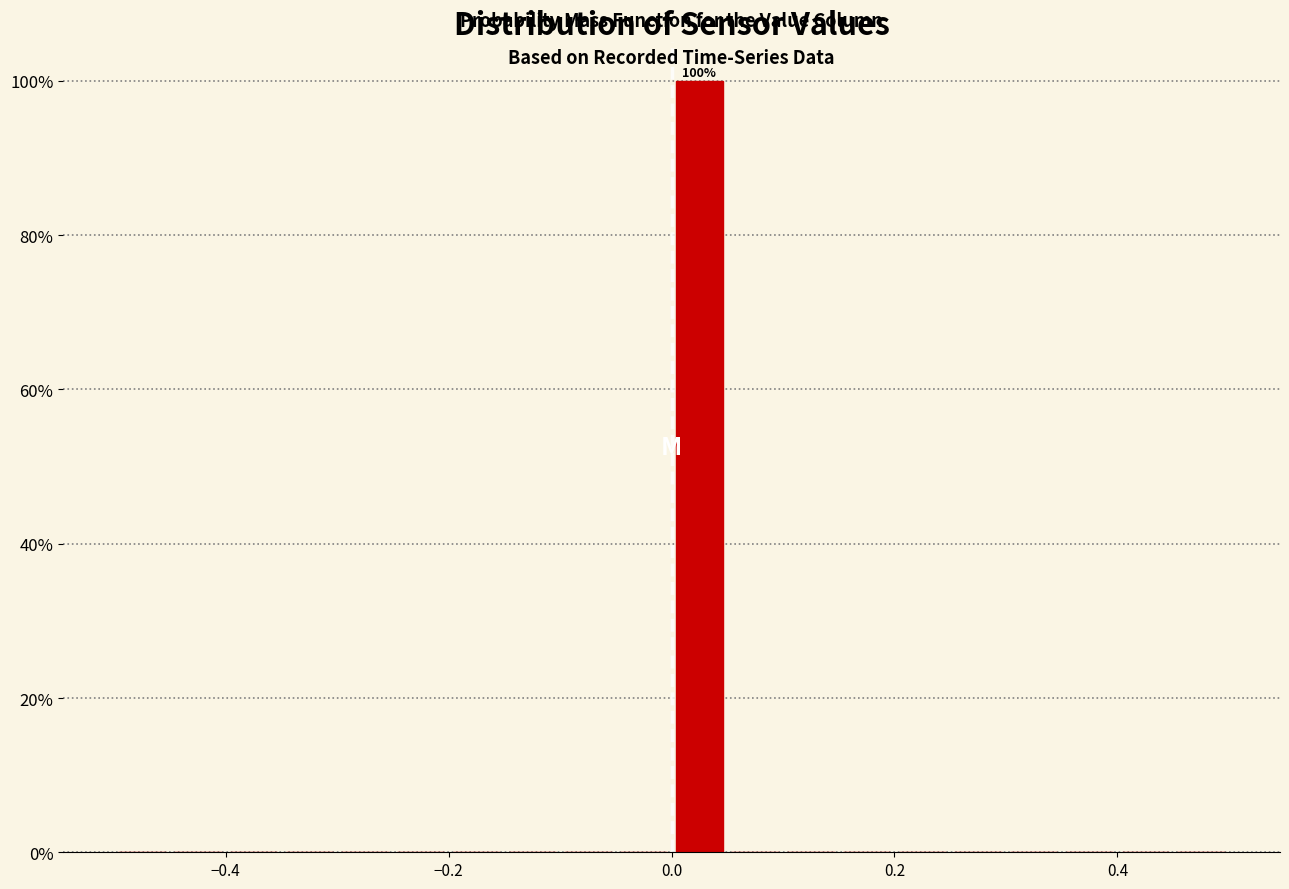

Read against the x-axis, roughly where is the centre of the tallest bar?

0.02